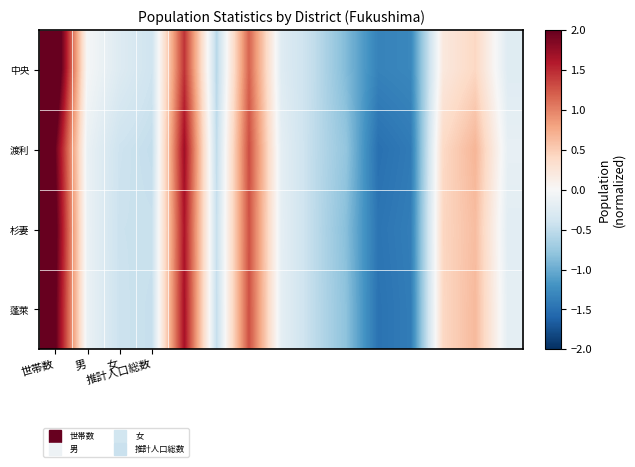

At which category does the chart reach its peak across all series?

世帯数